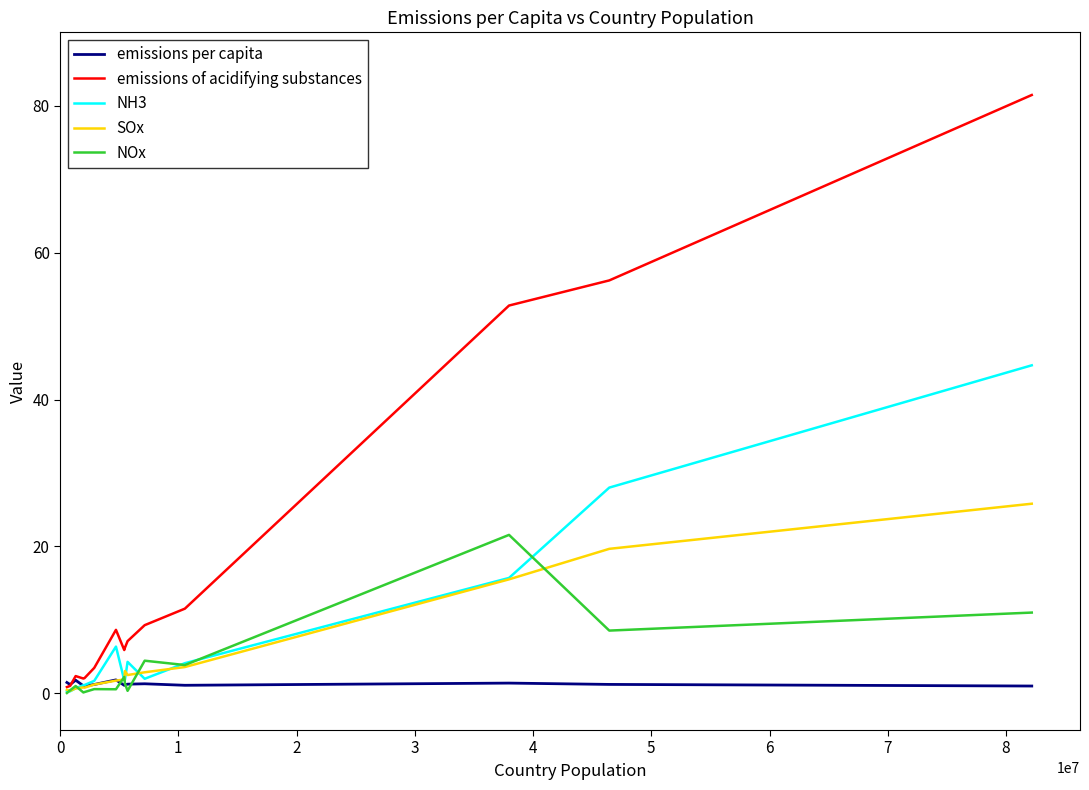

Which series has the widest spread of values?

emissions of acidifying substances